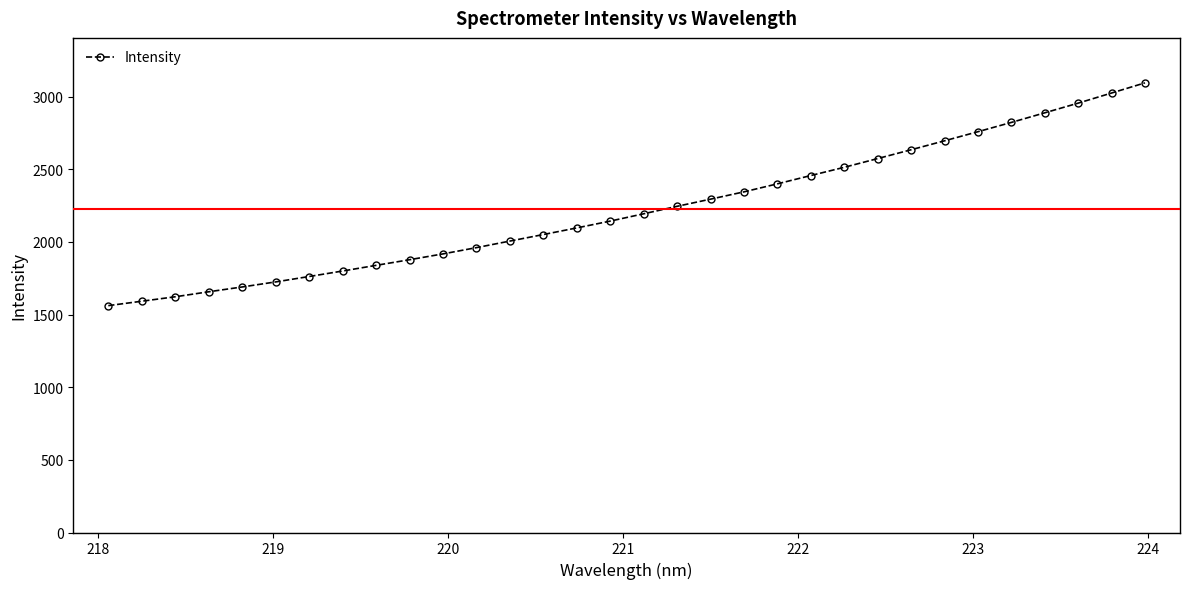

What is the difference between the second highest and minimum values?

1463.5